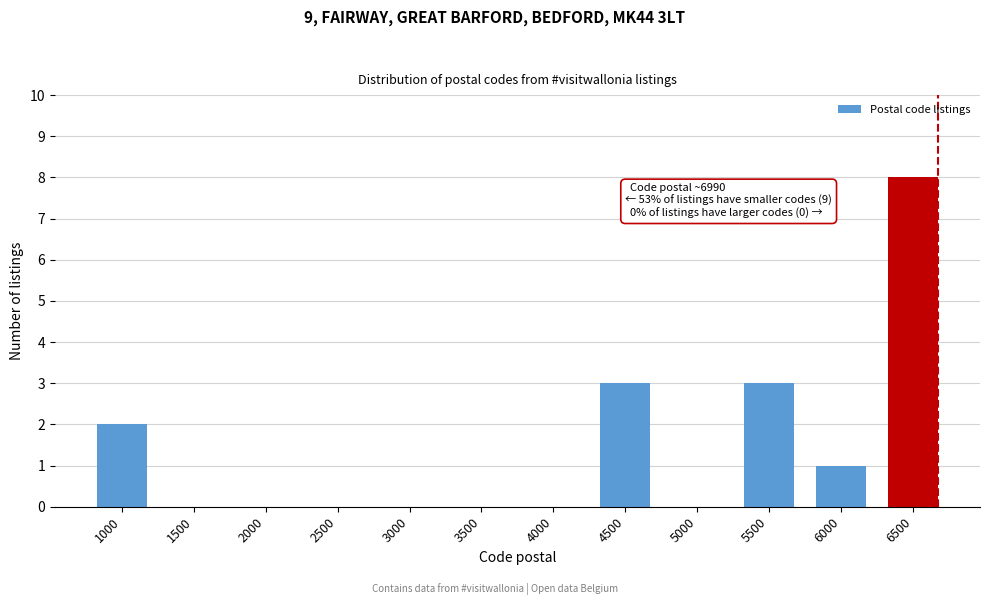

Reading right to left, what are all the values shown in this chart?

6500=8	6000=1	5500=3	5000=0	4500=3	4000=0	3500=0	3000=0	2500=0	2000=0	1500=0	1000=2